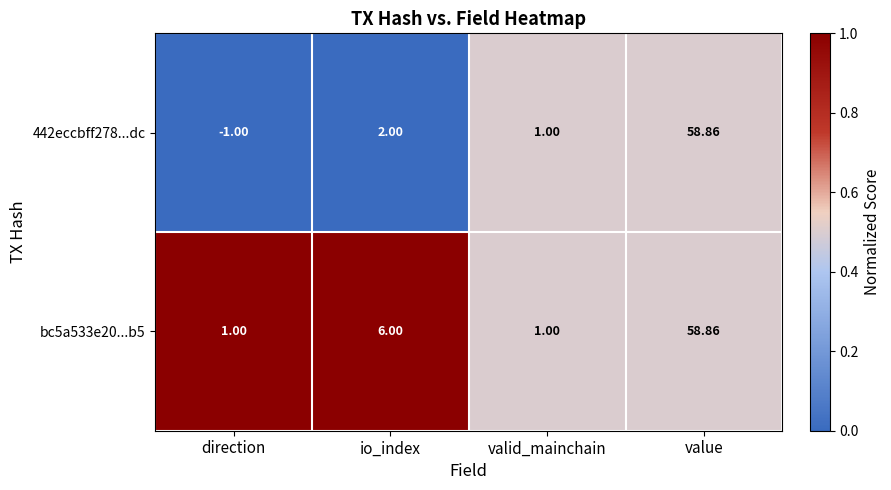

Which series has the largest total across all categories?

bc5a533e20...b5